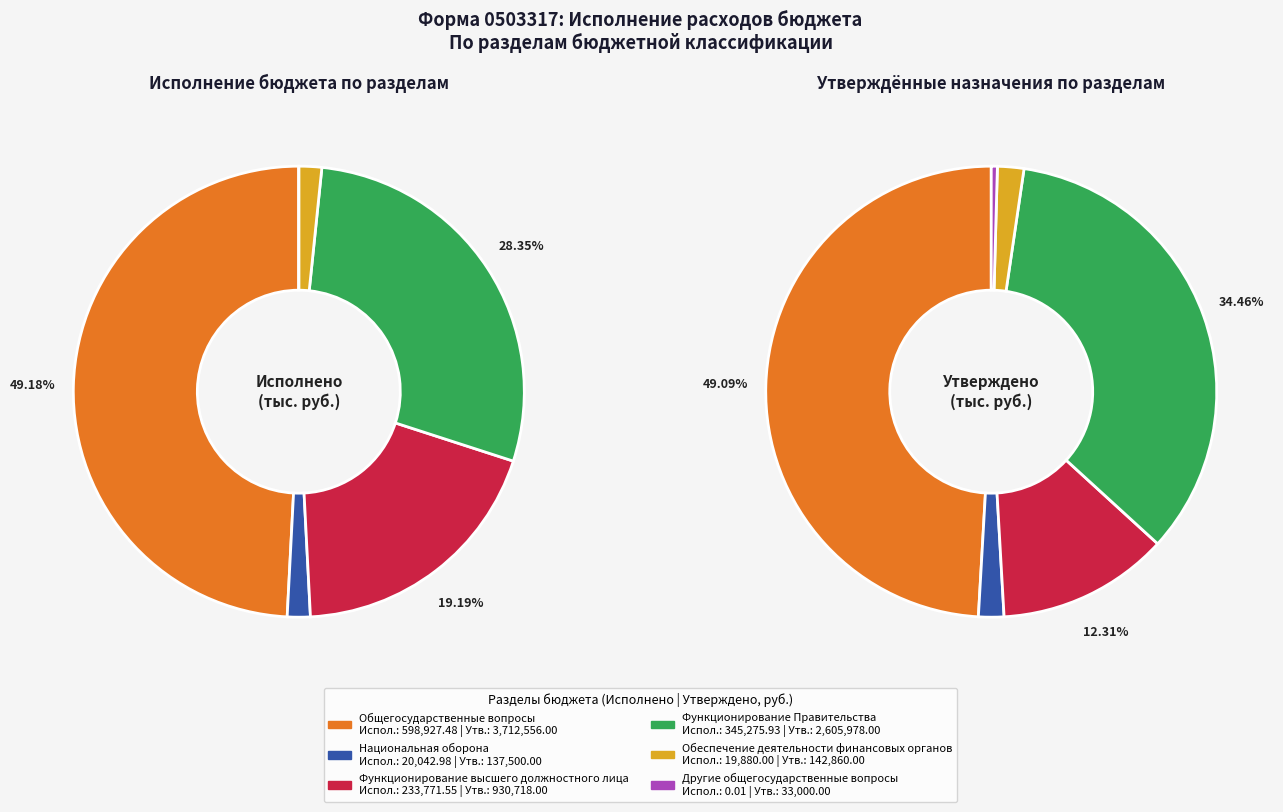

Is the sum of Общегосударственные вопросы and Функционирование Правительства greater than half?

Yes